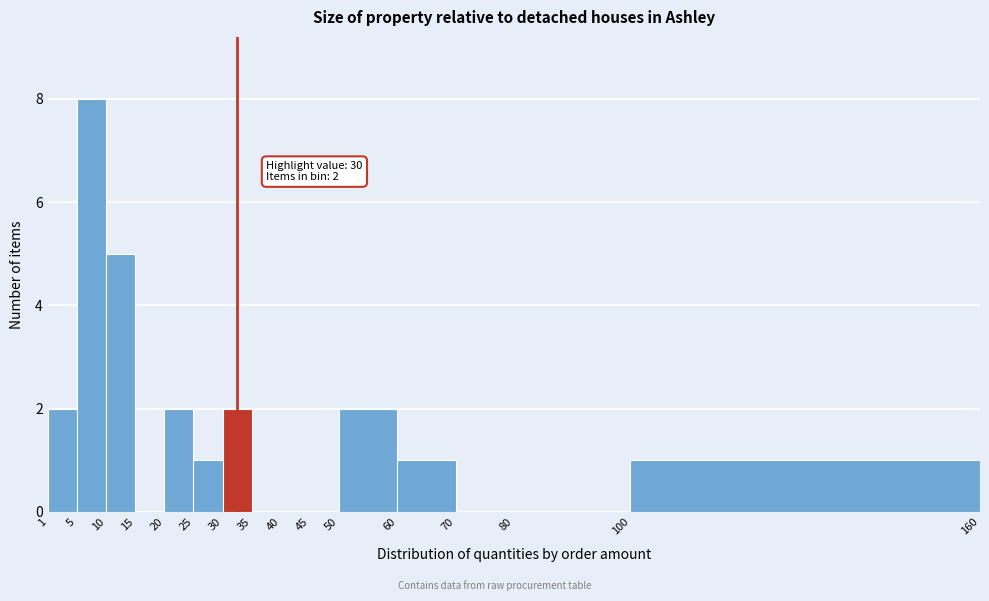

Which range on the x-axis has the tallest bar?

5 to 10